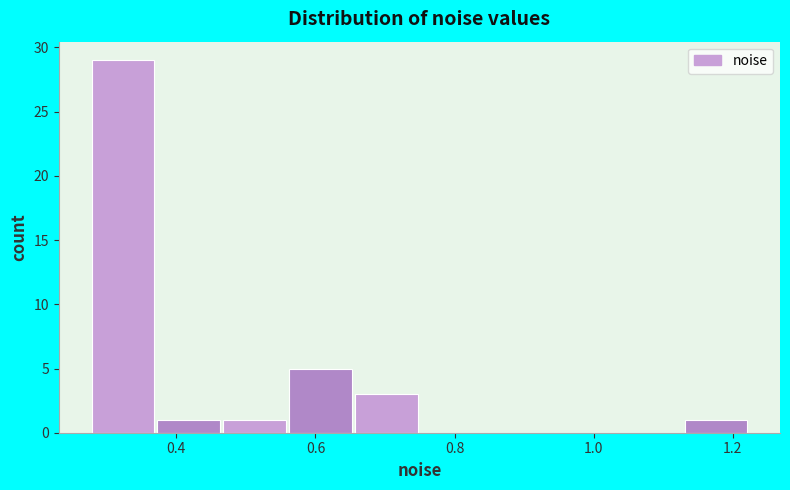

Which range on the x-axis has the tallest bar?

0.28 to 0.38